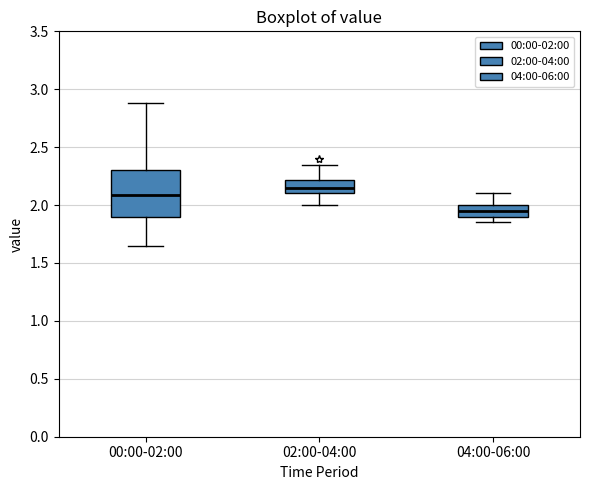

Comparing the boxes themselves (not the whiskers), which one is the tallest?

00:00-02:00